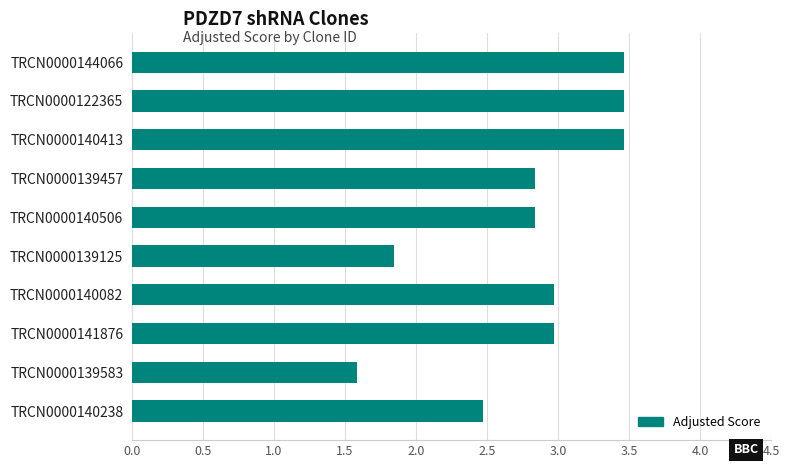

What is the change in value from TRCN0000140506 to TRCN0000140413?

+0.6